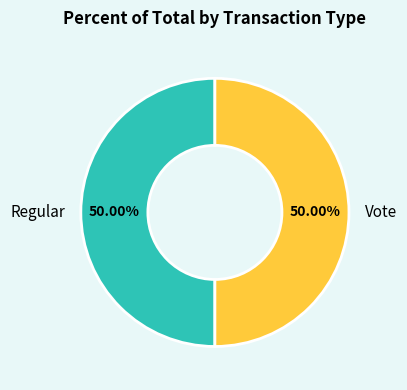

What percentage do Regular and Vote together represent?

100.0%